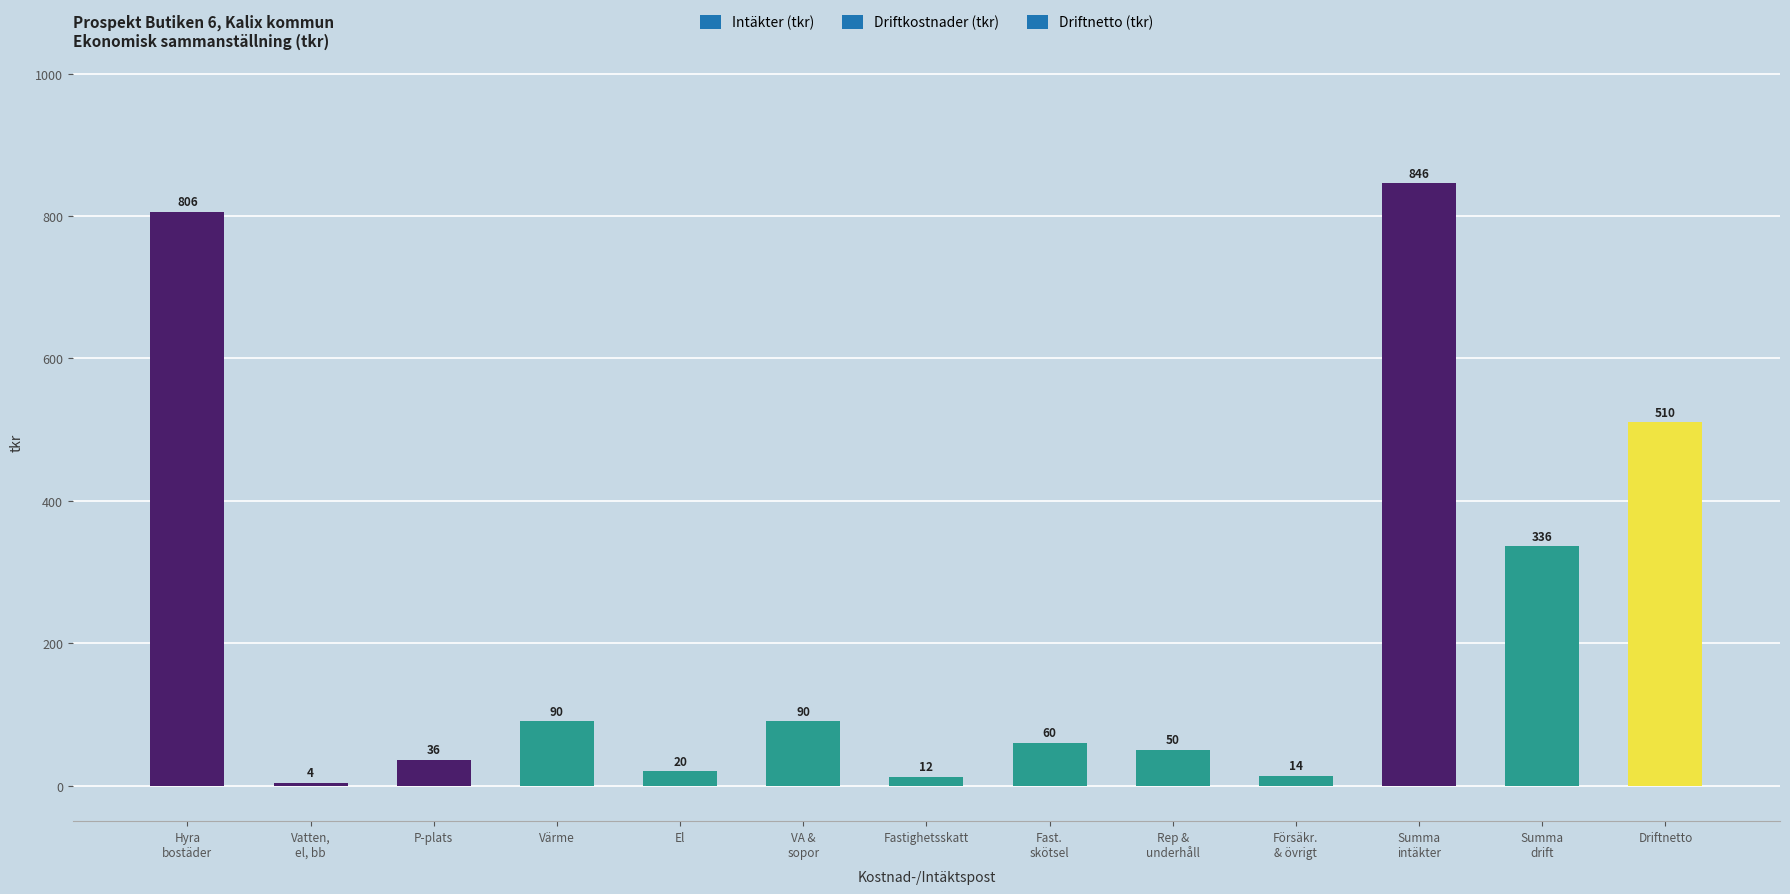

Does the chart contain any negative values?

No